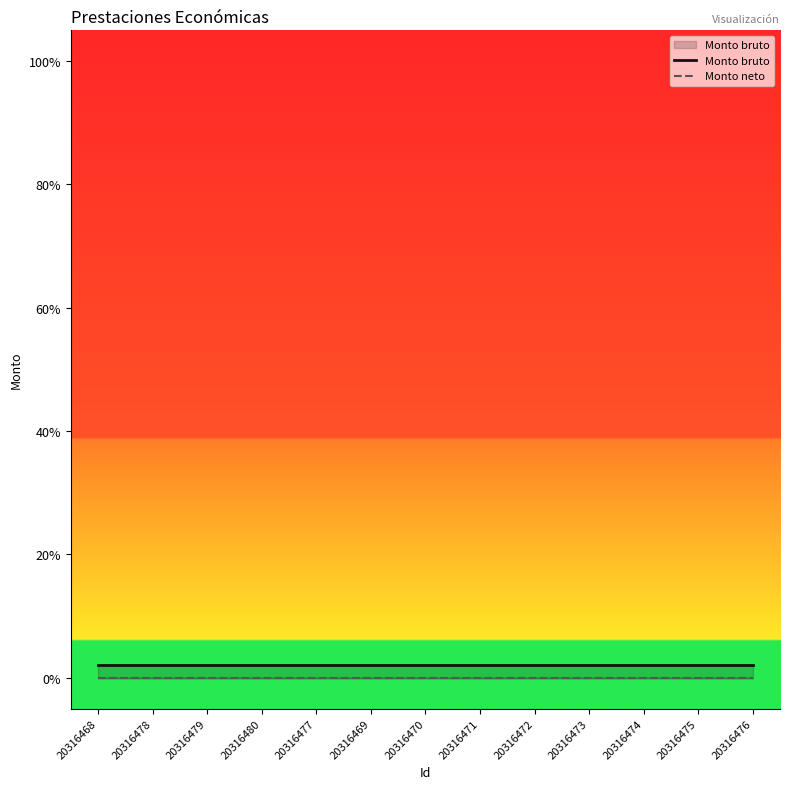

The Monto bruto series shows 0.0 at 20316472. True or false?

True